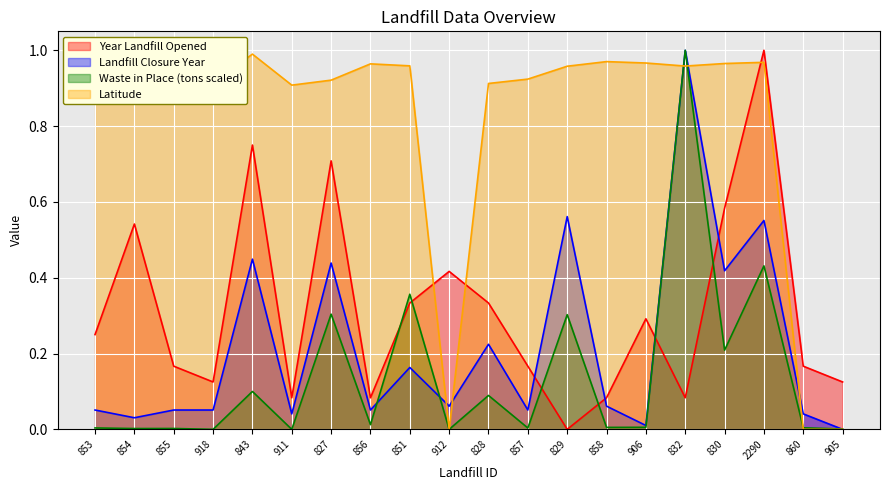

Which series changed the most between 918 and 858?

Latitude